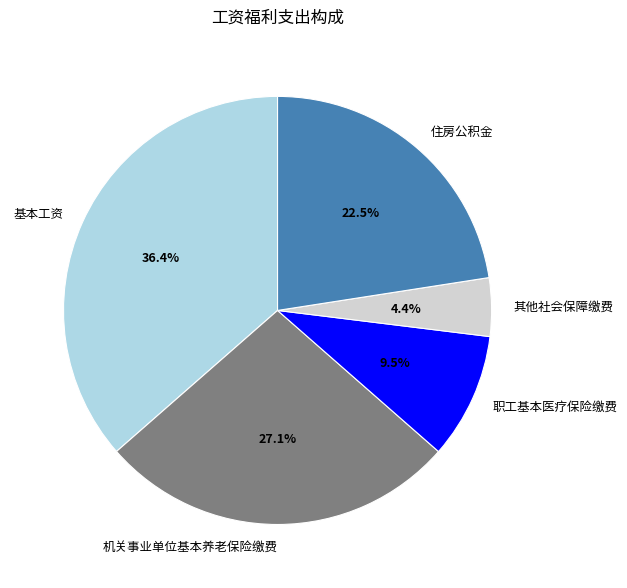

Rank the categories by value from lowest to highest.

其他社会保障缴费, 职工基本医疗保险缴费, 住房公积金, 机关事业单位基本养老保险缴费, 基本工资